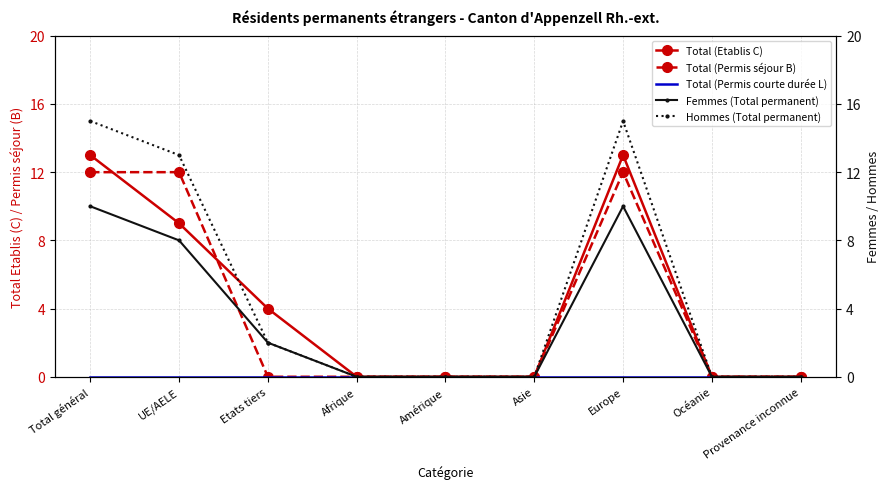

At how many categories does at least one series exceed 9?

3